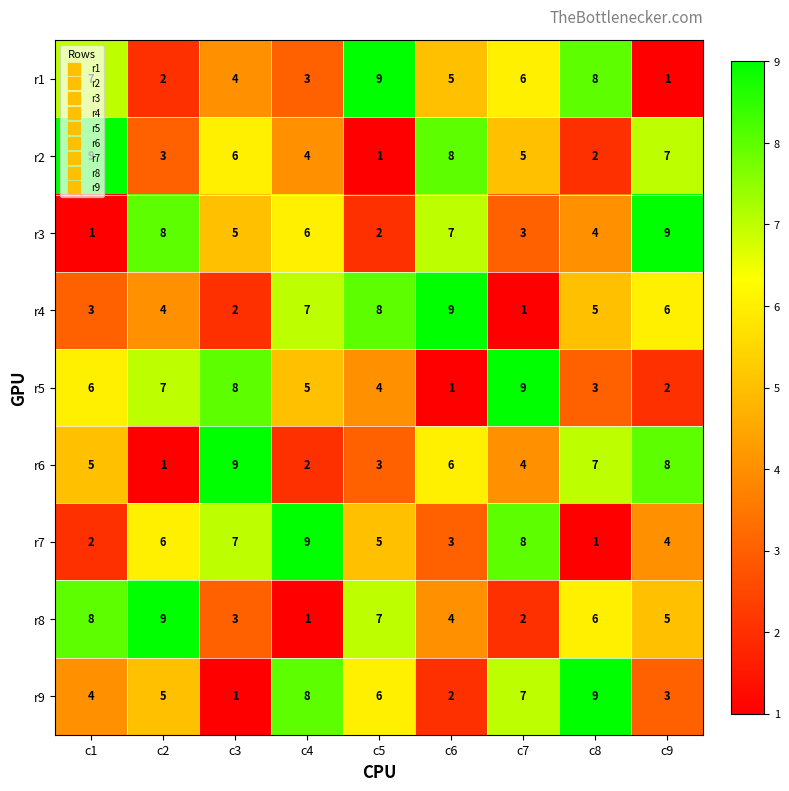

At c2, list the series in order from smallest to largest.

r6, r1, r2, r4, r9, r7, r5, r3, r8